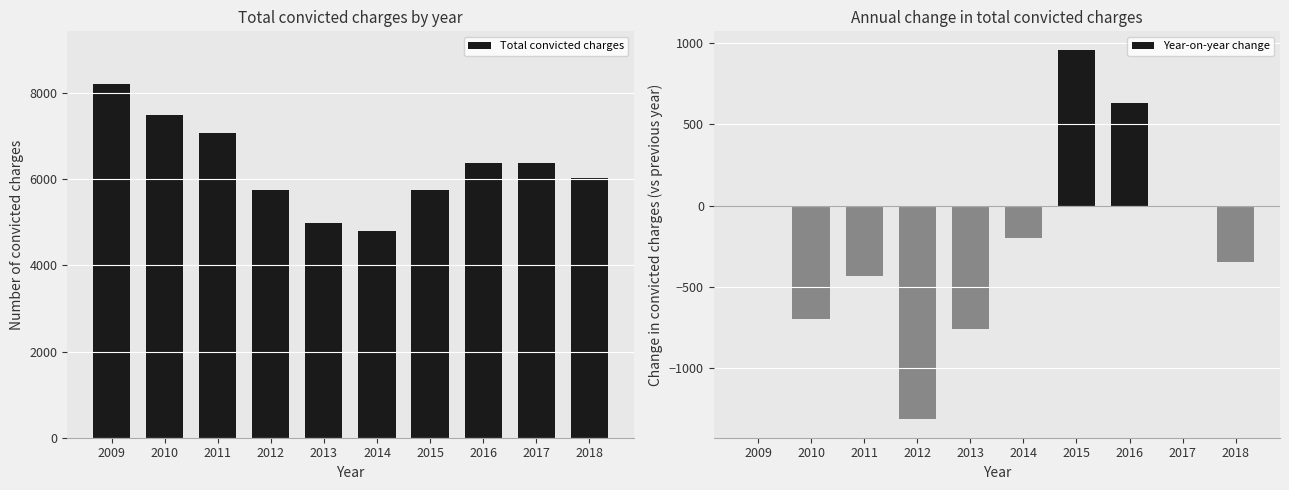

Is it true that Year-on-year change equals -599 at 2011?

False